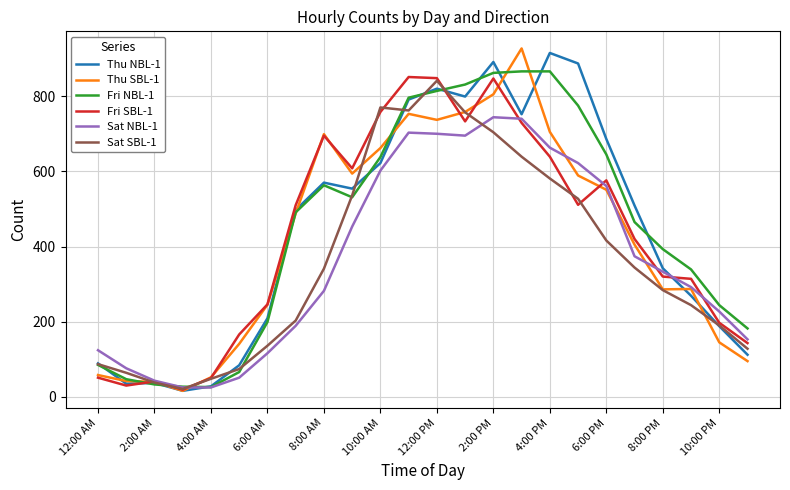

What is the highest value of the Sat NBL-1 series?

744